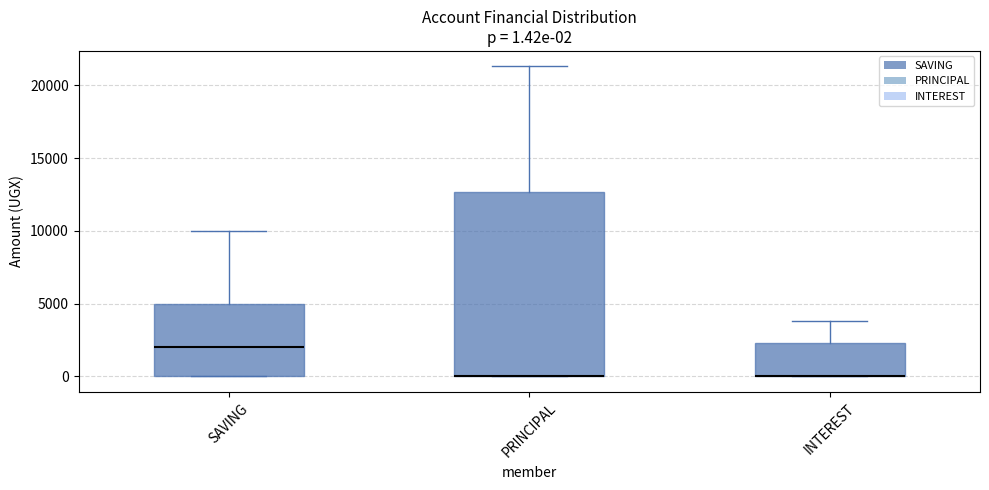

Which box is the tallest, from its lower edge to its upper edge?

PRINCIPAL